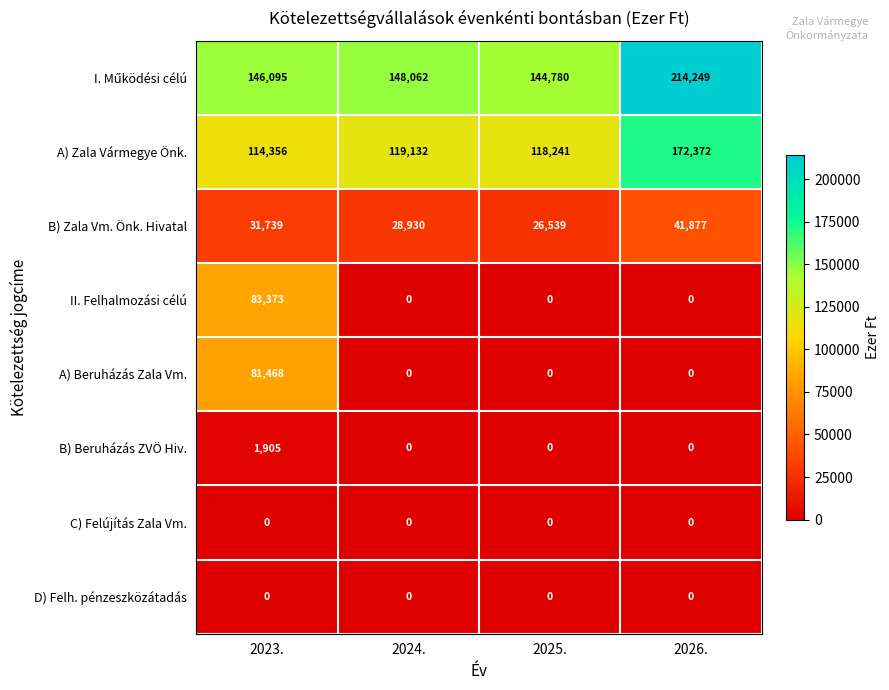

Which category has the highest value across all series?

2026.